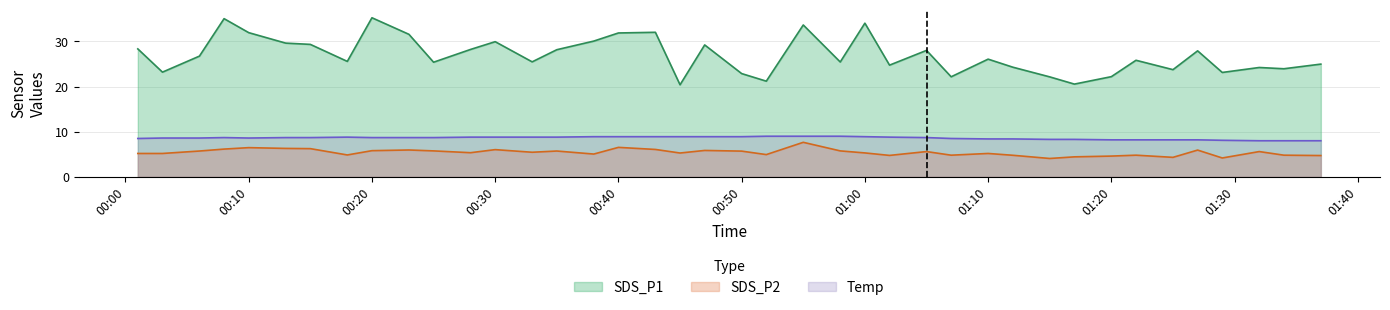

What is the label of the 22nd point from the right?

2023/12/10 00:45